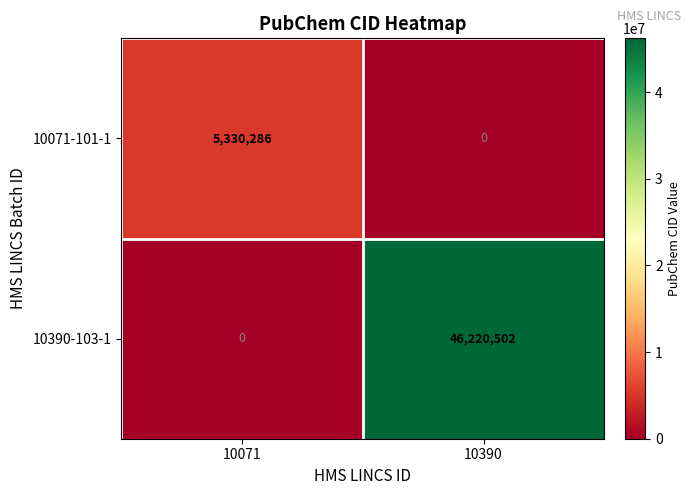

The value of 10071-101-1 at 10390 is -1827196. True or false?

False